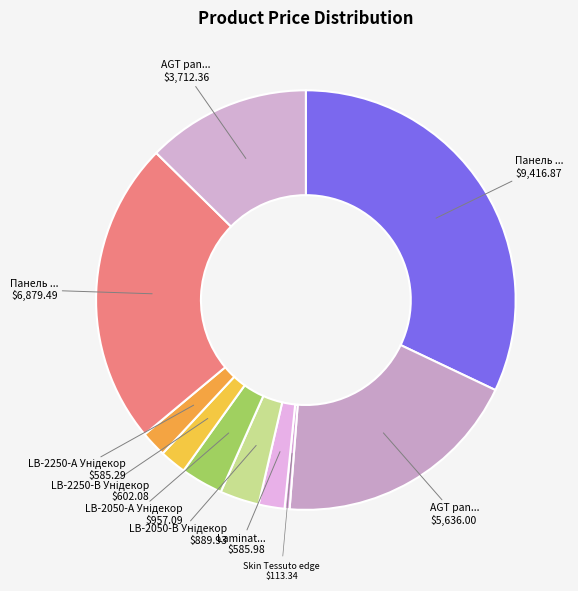

How many slices are in this pie chart?

10